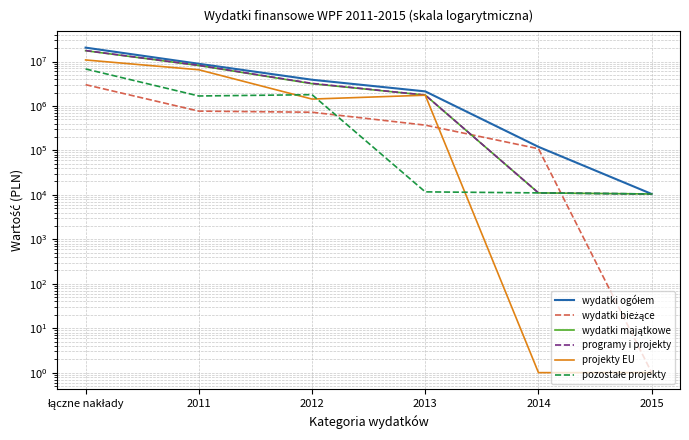

At which label does wydatki bieżące first exceed 721966?

łączne nakłady